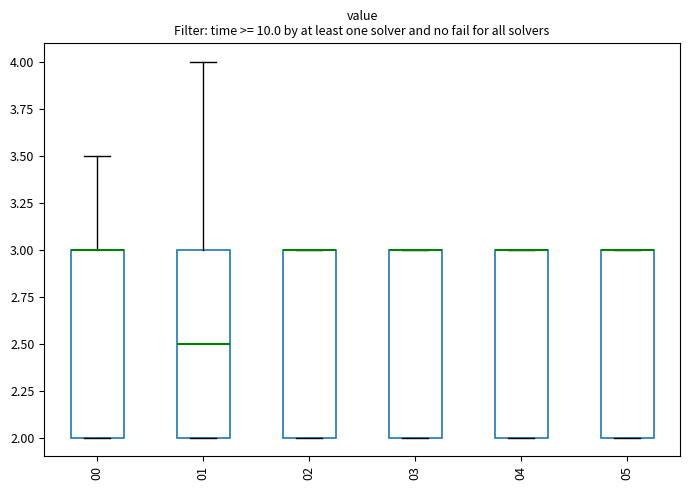

Where is the upper edge of the box at x = 03 on the y-axis? The values are not printed on the chart, so give them approximately, as read against the axis.

3.0